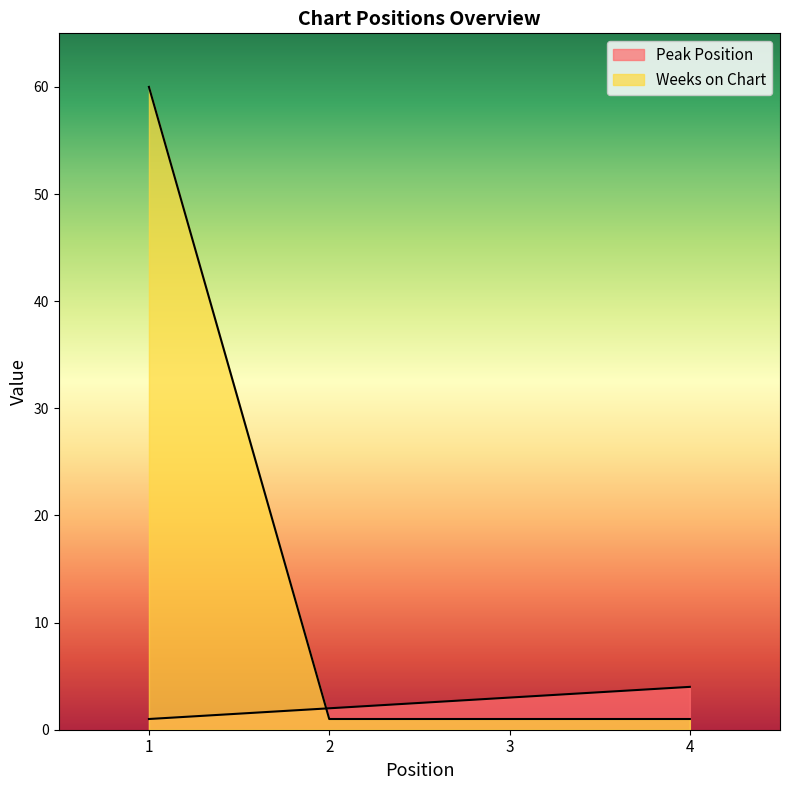

Between 1 and 3, which is larger?

3